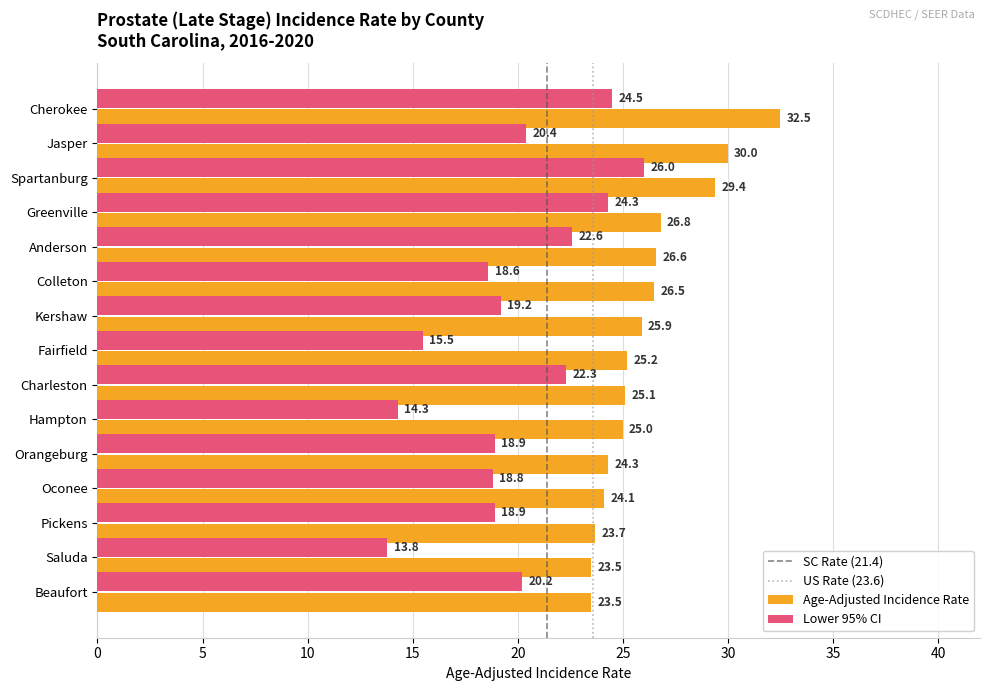

What is the smallest value displayed?

13.8